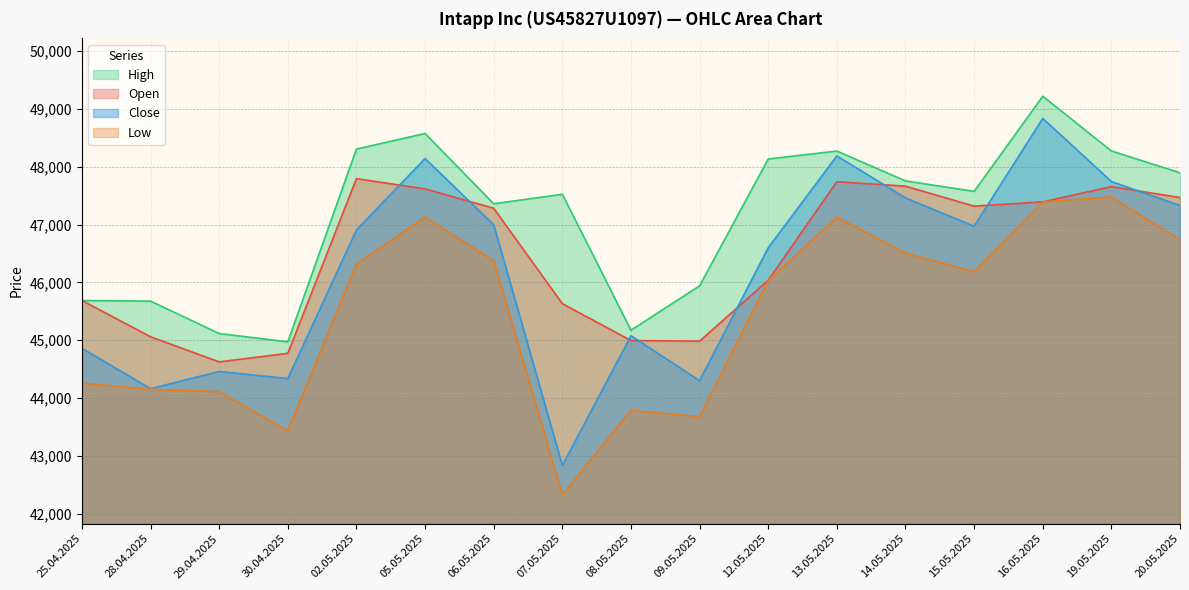

How many lines are shown in the chart?

4